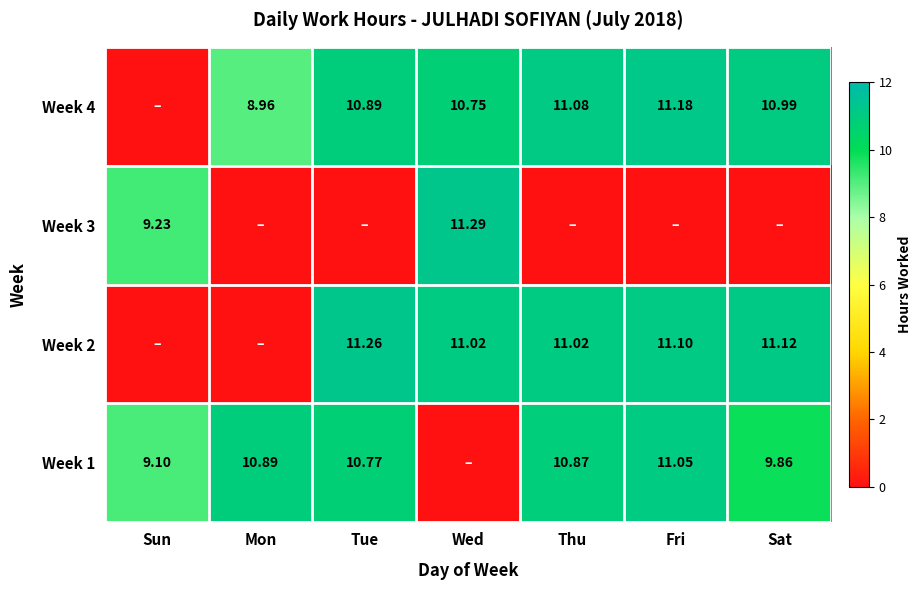

What is the sum of the Week 1 values at Sat and Tue?

20.6